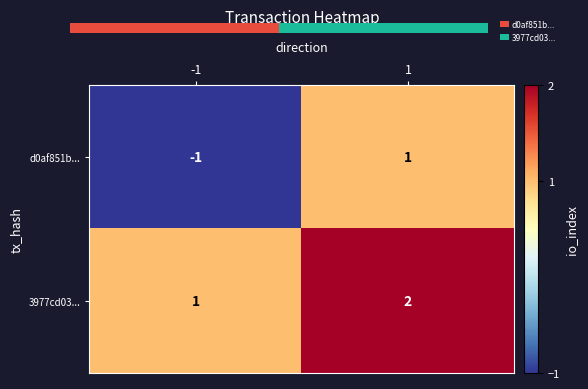

How many data points does each series have?

2